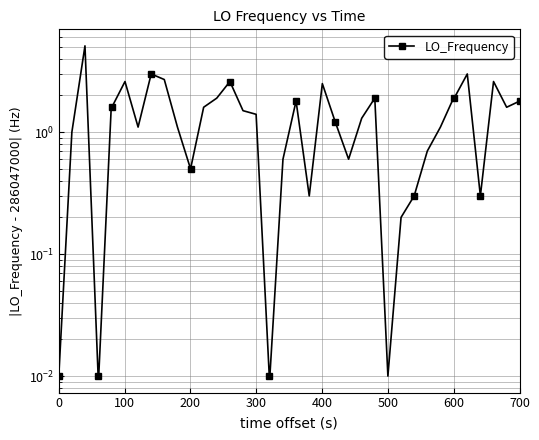

What is the greatest value displayed?

5.1